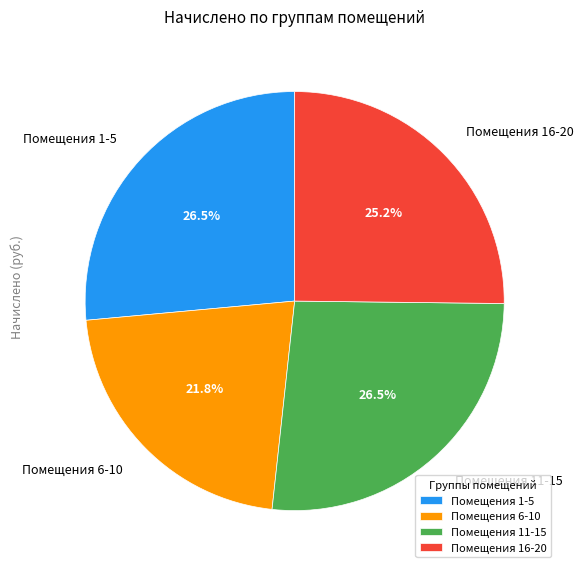

Approximately how many times larger is the value at Помещения 1-5 compared to Помещения 6-10?

1.2